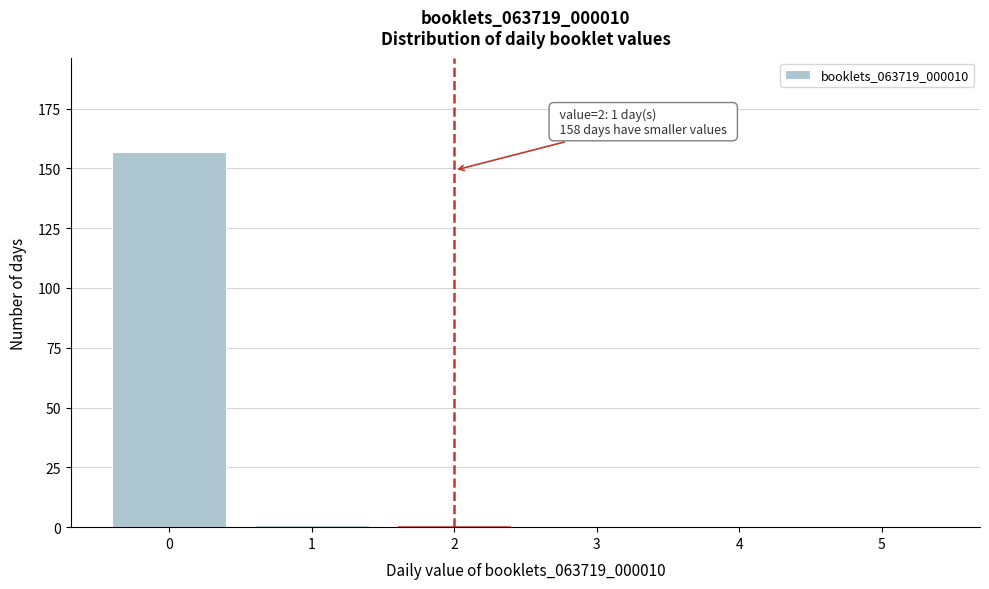

Reading left to right, transcribe all the data shown in this chart.

0=157	1=1	2=1	3=0	4=0	5=0